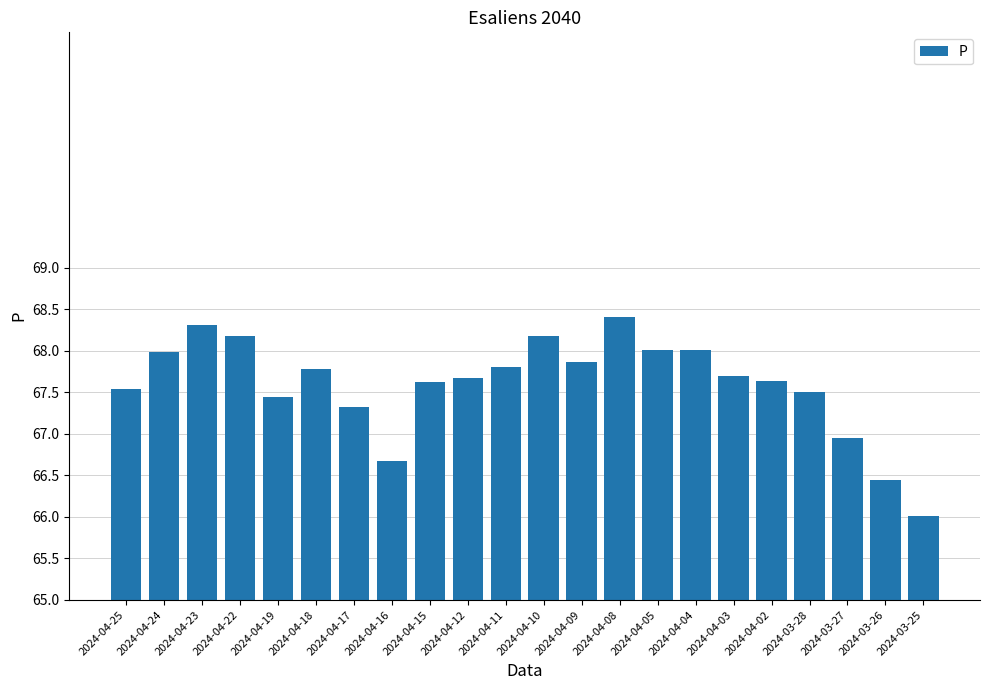

What is the smallest value displayed?

66.0